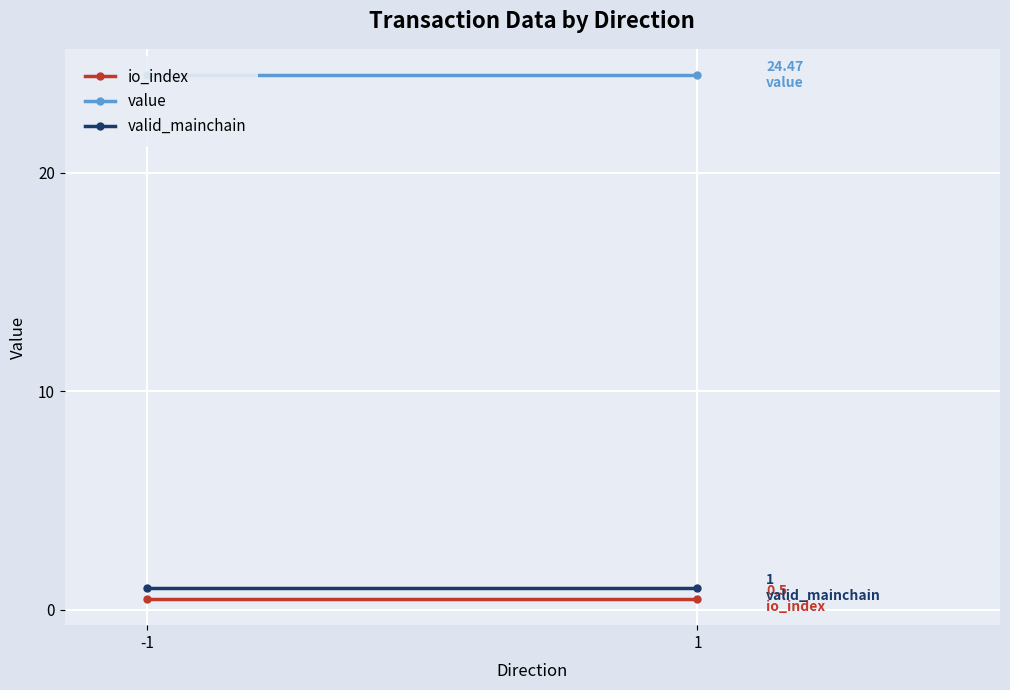

Which series has the largest total across all categories?

value